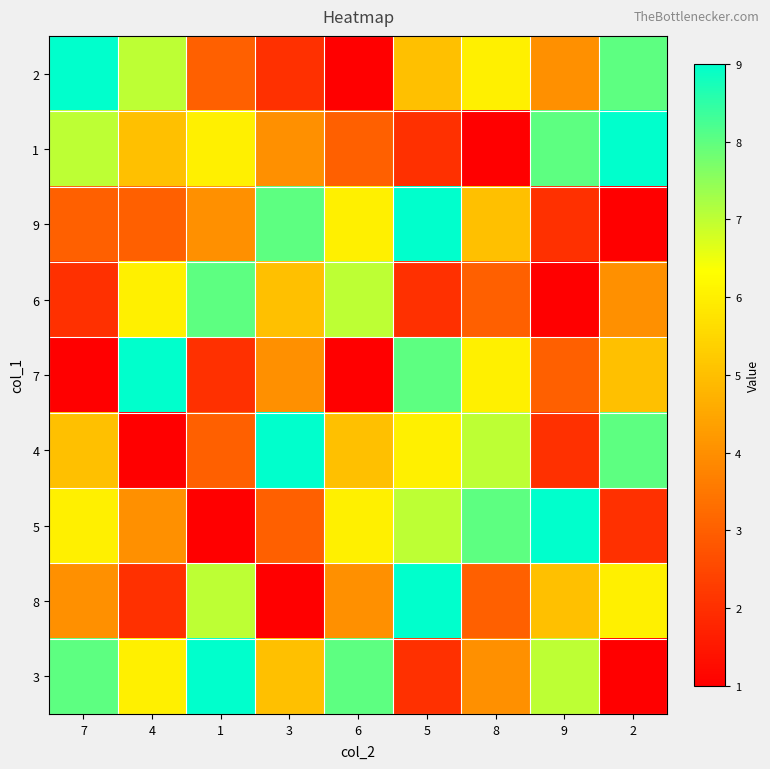

At which category is the sum across all series the highest?

5